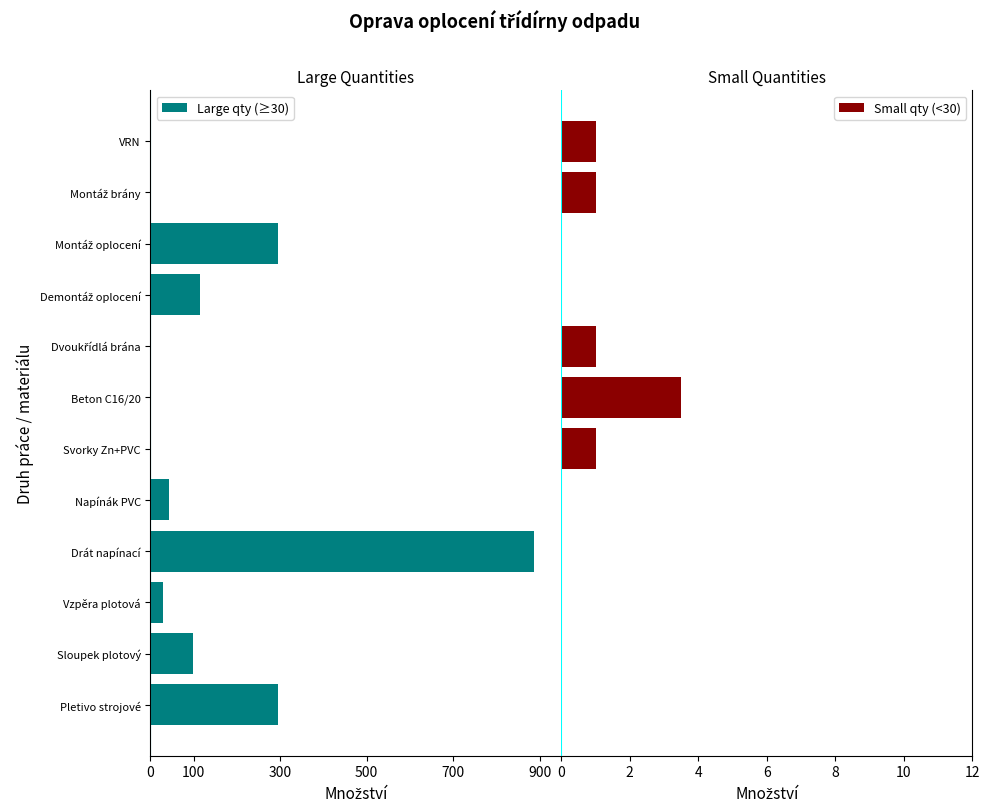

What is the maximum value for Small qty (<30)?

3.5